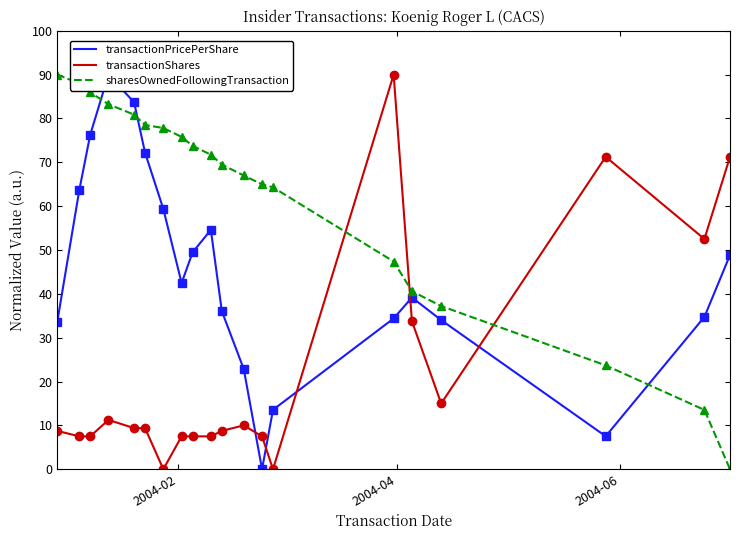

True or false: sharesOwnedFollowingTransaction and transactionShares intersect in this chart.

True